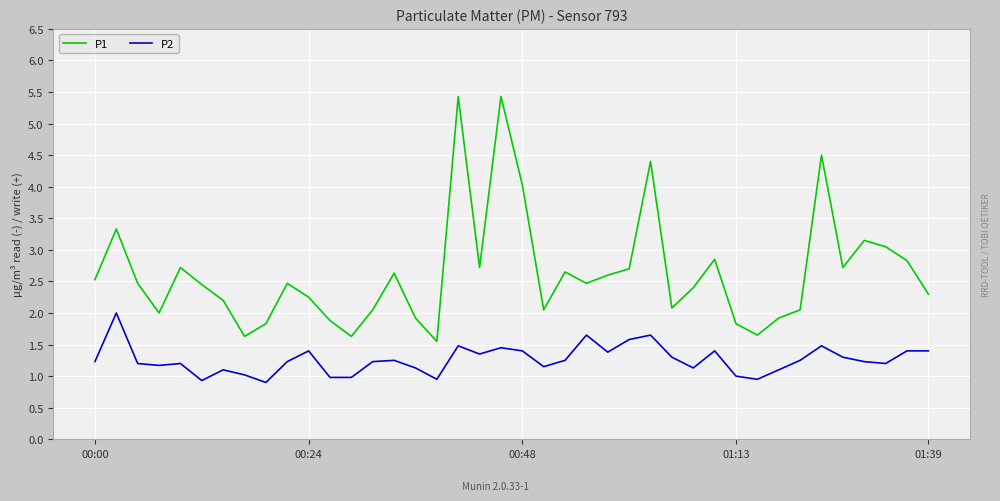

What is the highest value of the P1 series?

5.4